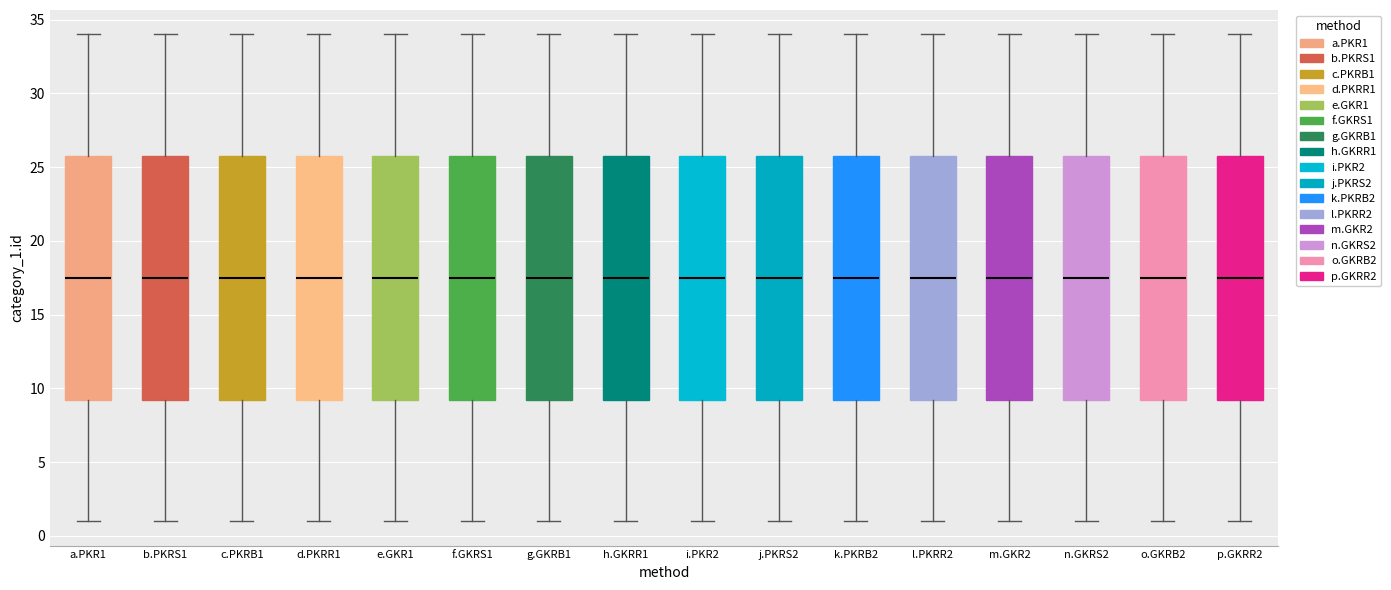

Reading left to right, read every box against the y-axis: the position of its median line, the range the box covers, and the ends of its whiskers. The values are not printed on the chart, so give them approximately, as read against the axis.

a.PKR1: median 17.5, box 9.5 to 26.0, whiskers 1.0 to 34.0
b.PKRS1: median 17.5, box 9.5 to 26.0, whiskers 1.0 to 34.0
c.PKRB1: median 17.5, box 9.5 to 26.0, whiskers 1.0 to 34.0
d.PKRR1: median 17.5, box 9.5 to 26.0, whiskers 1.0 to 34.0
e.GKR1: median 17.5, box 9.5 to 26.0, whiskers 1.0 to 34.0
f.GKRS1: median 17.5, box 9.5 to 26.0, whiskers 1.0 to 34.0
g.GKRB1: median 17.5, box 9.5 to 26.0, whiskers 1.0 to 34.0
h.GKRR1: median 17.5, box 9.5 to 26.0, whiskers 1.0 to 34.0
i.PKR2: median 17.5, box 9.5 to 26.0, whiskers 1.0 to 34.0
j.PKRS2: median 17.5, box 9.5 to 26.0, whiskers 1.0 to 34.0
k.PKRB2: median 17.5, box 9.5 to 26.0, whiskers 1.0 to 34.0
l.PKRR2: median 17.5, box 9.5 to 26.0, whiskers 1.0 to 34.0
m.GKR2: median 17.5, box 9.5 to 26.0, whiskers 1.0 to 34.0
n.GKRS2: median 17.5, box 9.5 to 26.0, whiskers 1.0 to 34.0
o.GKRB2: median 17.5, box 9.5 to 26.0, whiskers 1.0 to 34.0
p.GKRR2: median 17.5, box 9.5 to 26.0, whiskers 1.0 to 34.0